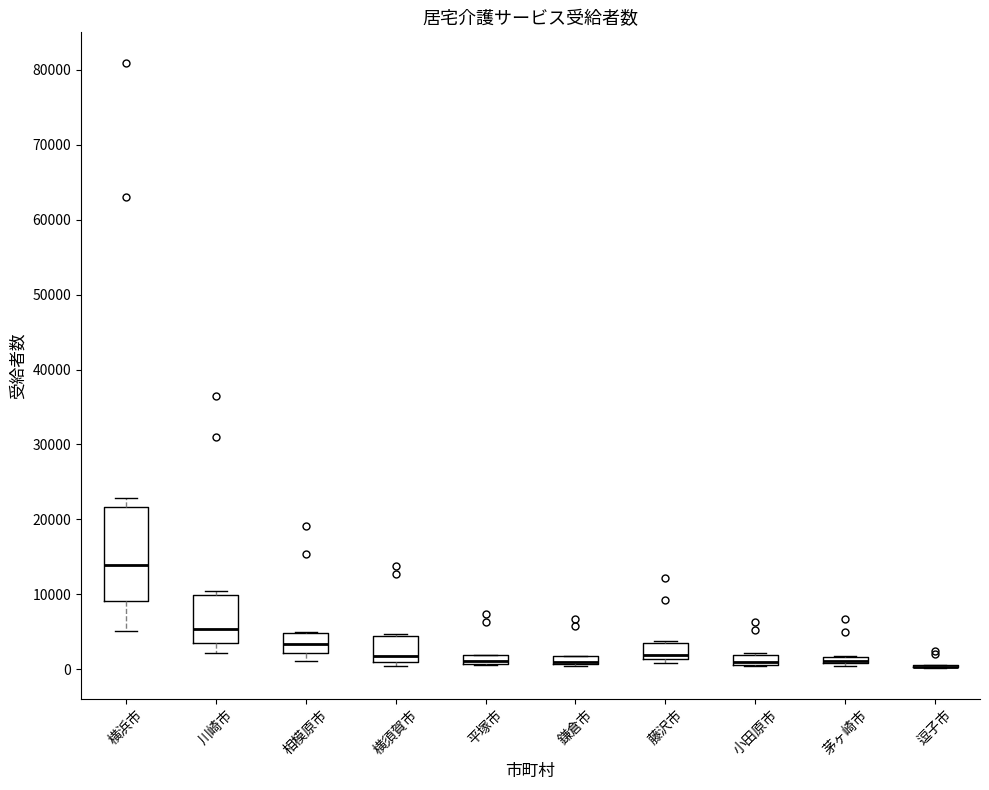

Where is the lower edge of the box for 茅ヶ崎市 on the y-axis? The values are not printed on the chart, so give them approximately, as read against the axis.

1000